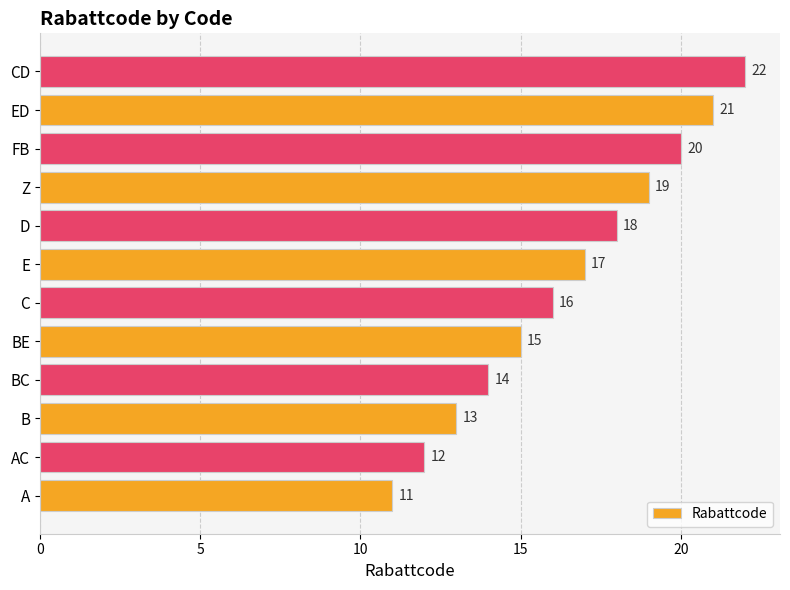

Count the number of categories in the chart.

12